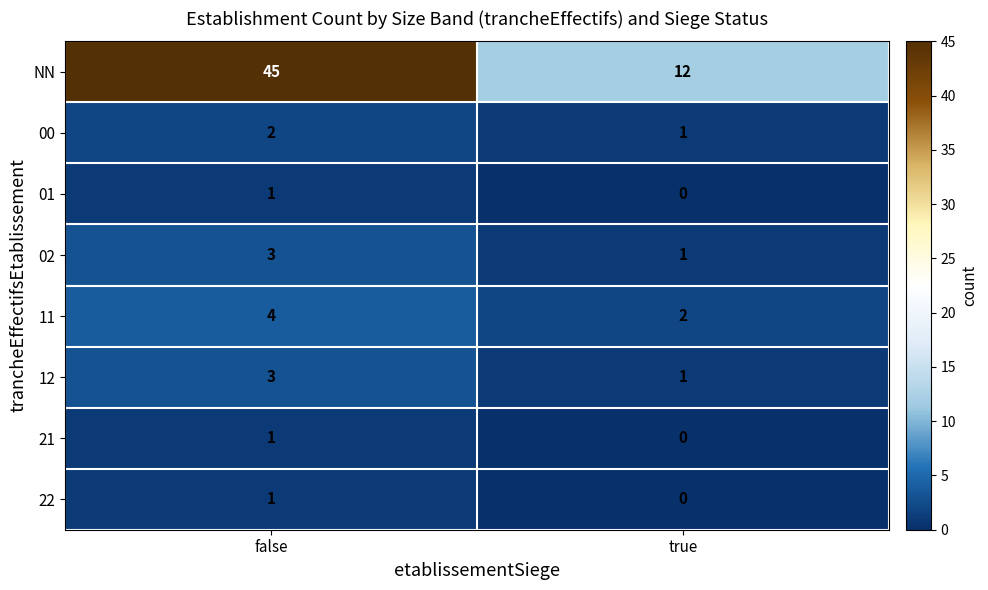

Is it true that 00 equals 2 at false?

True